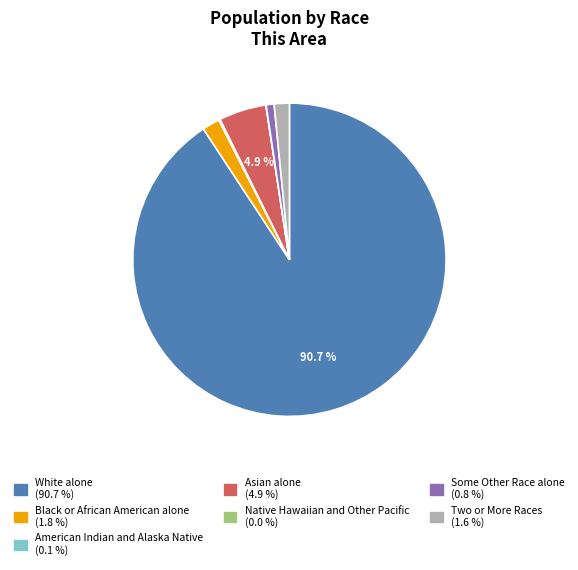

Is the sum of Two or More Races and Some Other Race alone greater than half?

No